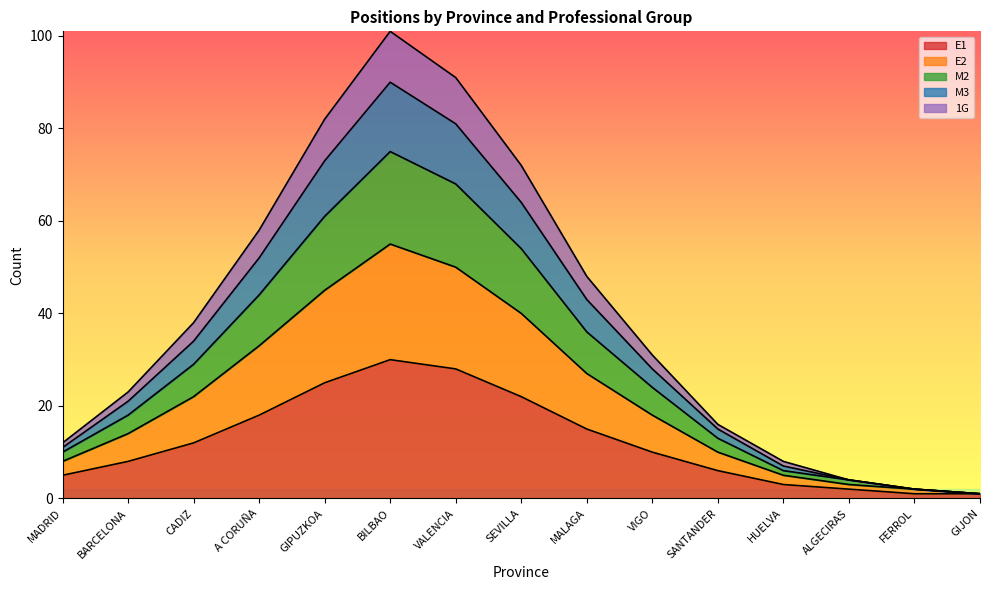

What is the total value across all series at VALENCIA?

91